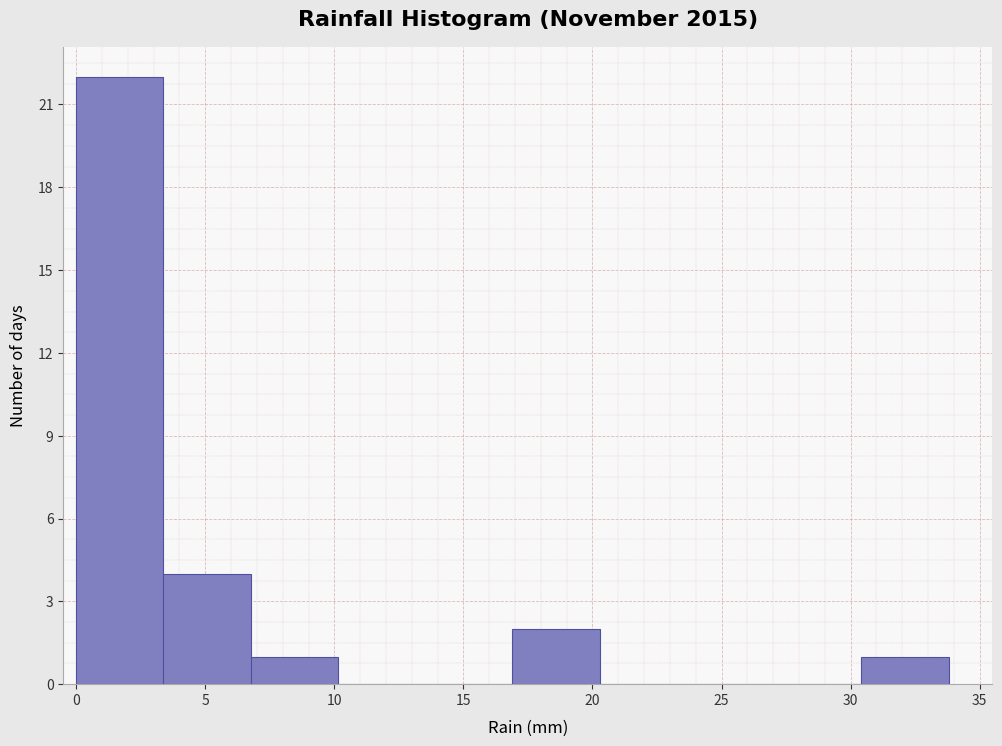

Reading left to right, transcribe this chart: for each bar, give the range it covers on the x-axis and its height. Neither the bar edges nor the heights are printed on the chart, so give them approximately, as read against the axes.

0.0 to 3.5: 22
3.5 to 7.0: 4
7.0 to 10.0: 1
10.0 to 13.5: 0
13.5 to 17.0: 0
17.0 to 20.5: 2
20.5 to 23.5: 0
23.5 to 27.0: 0
27.0 to 30.5: 0
30.5 to 34.0: 1